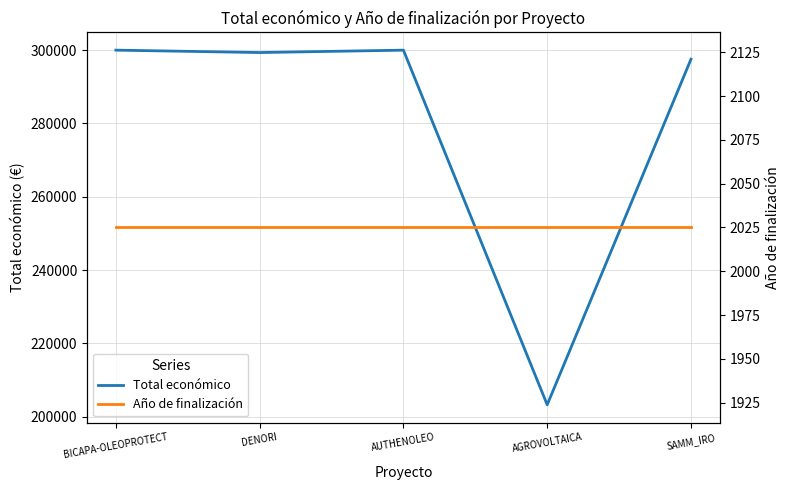

What is the smallest value displayed?

2025